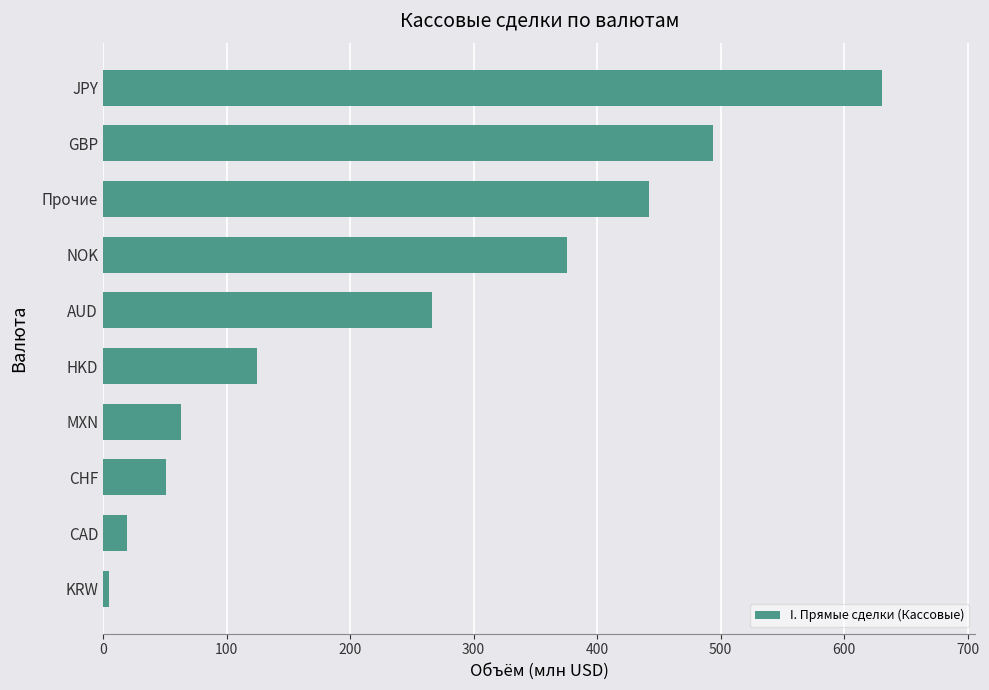

Reading bottom to top, list all the values displayed in this chart.

4.7	19.6	50.8	63.4	124.8	266.3	375.9	441.7	494.1	630.7